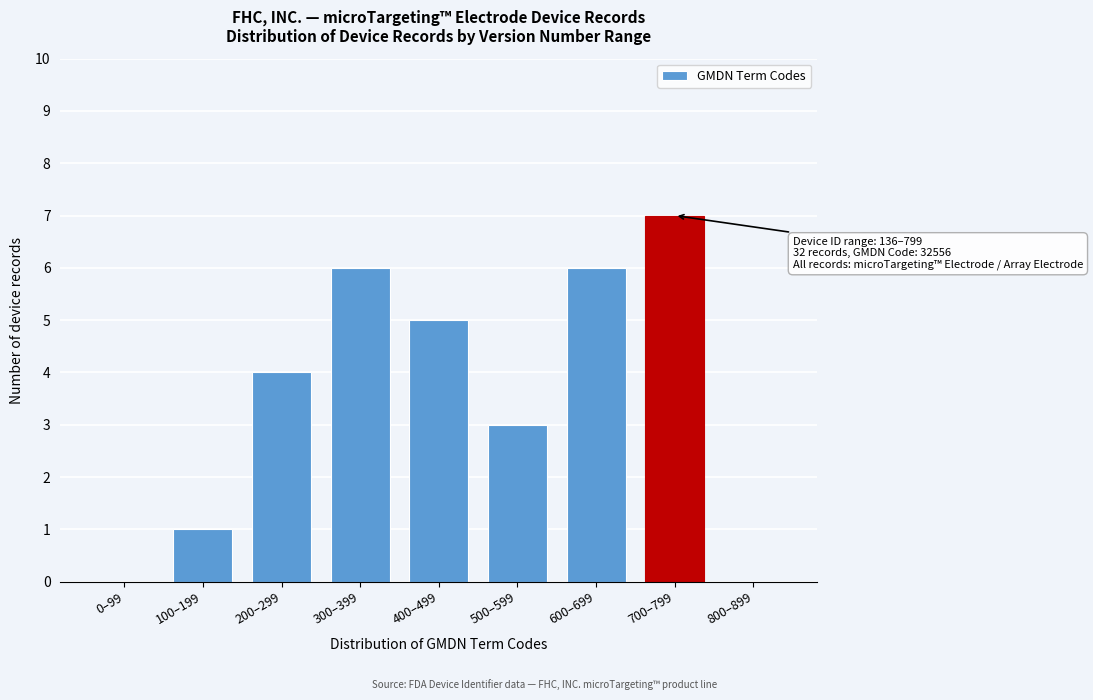

Reading left to right, list all the values displayed in this chart.

0–99=0	100–199=1	200–299=4	300–399=6	400–499=5	500–599=3	600–699=6	700–799=7	800–899=0